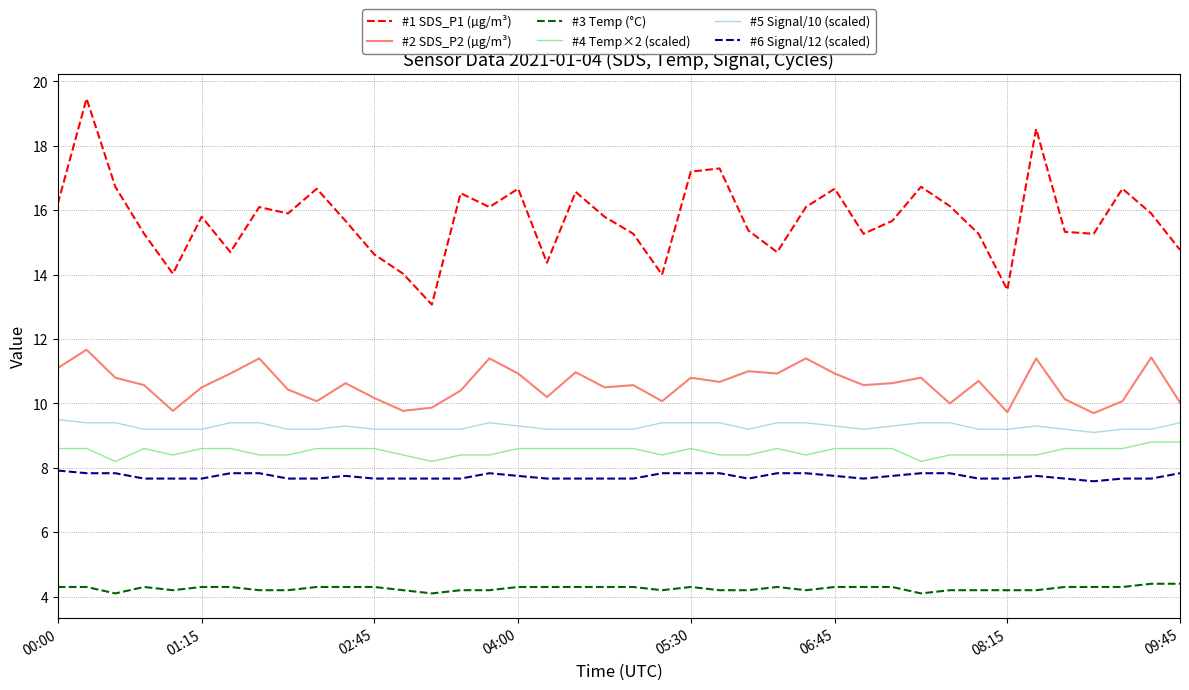

What is the greatest value displayed?

19.5